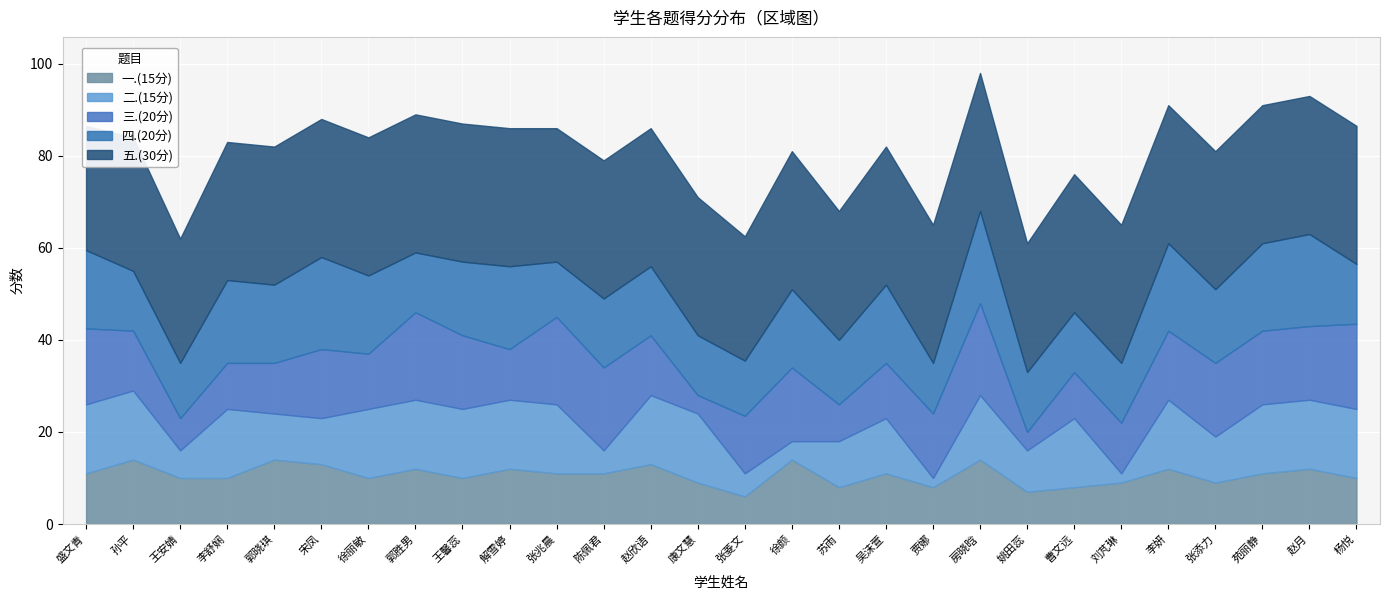

Which has a higher value, 盛文青 or 赵欣语?

赵欣语